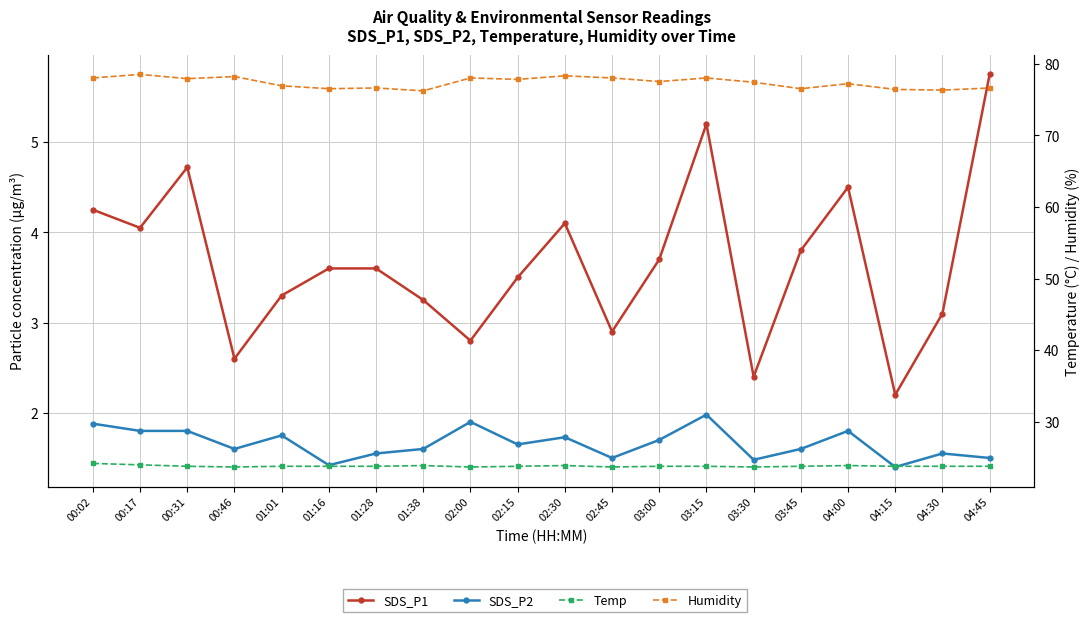

Which category has the highest value across all series?

00:17